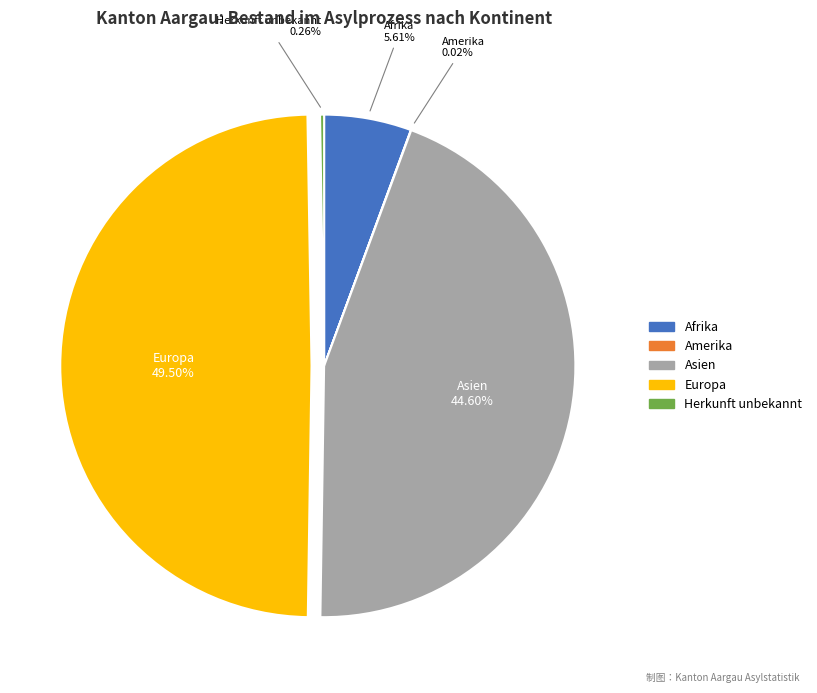

Does any single category account for the majority?

No